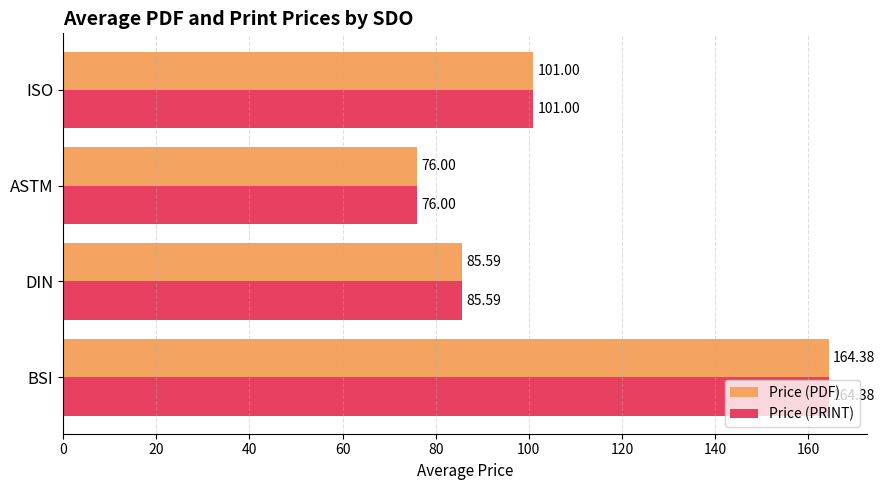

Rank the categories by Price (PDF) value from highest to lowest.

BSI, ISO, DIN, ASTM